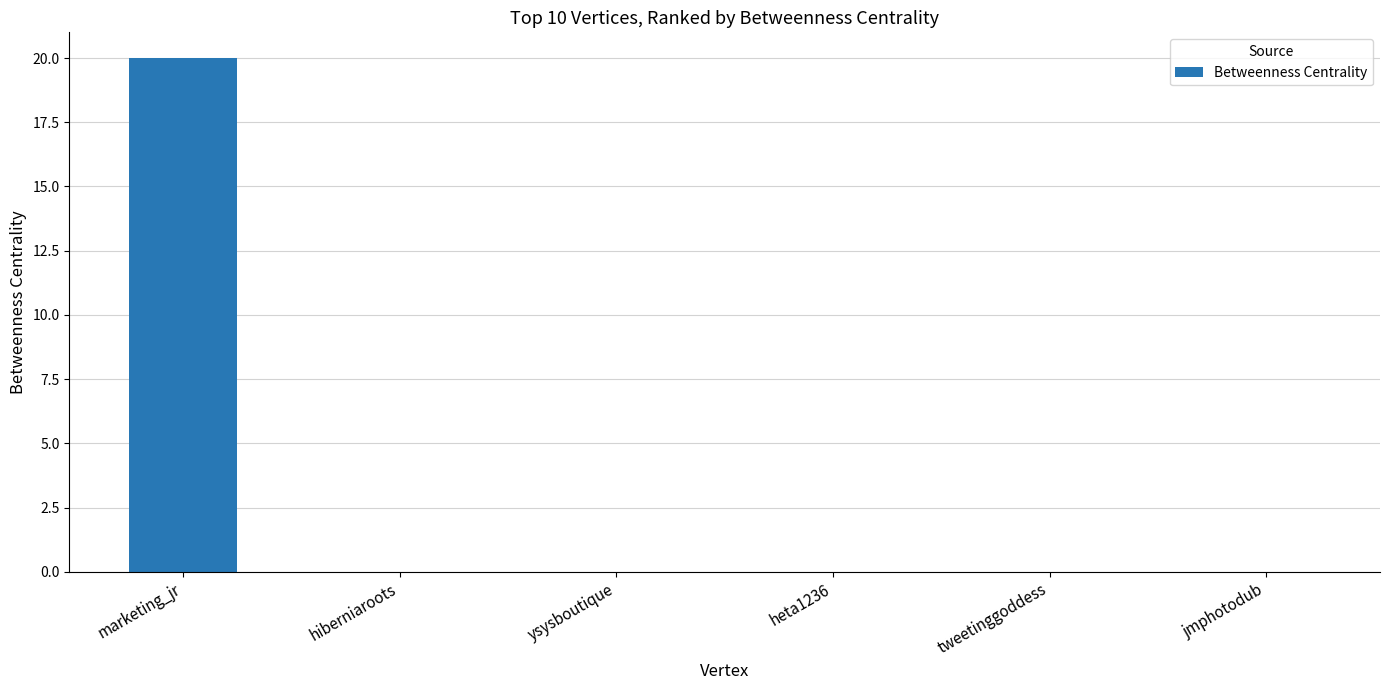

True or false: the data shows 8 at jmphotodub.

False